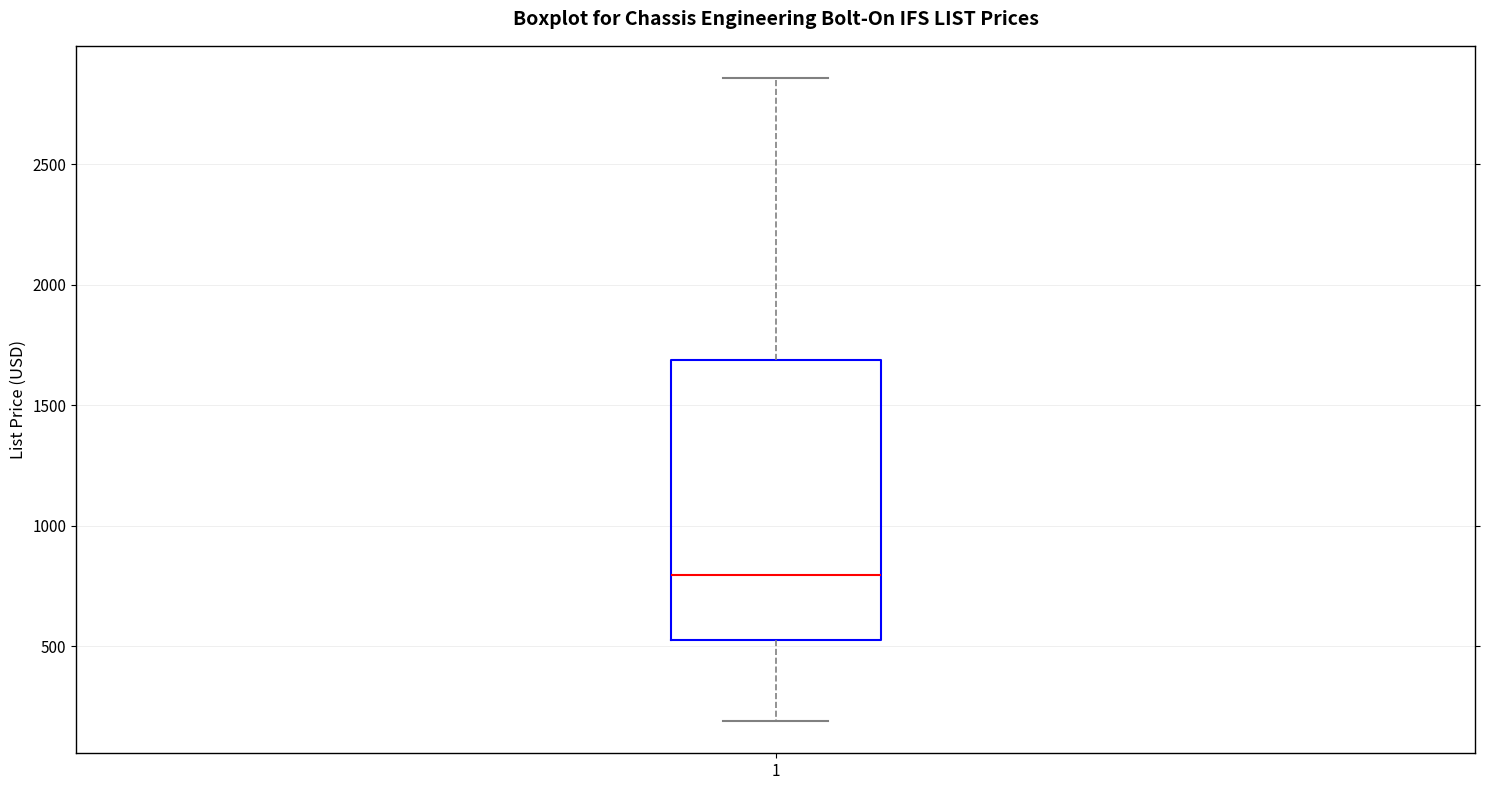

Transcribe this box plot: give where the median line is, the range the box spans, and where the two whiskers end, as read against the y-axis. The values are not printed on the chart, so give them approximately, as read against the axis.

median 800, box 550 to 1700, whiskers 200 to 2850